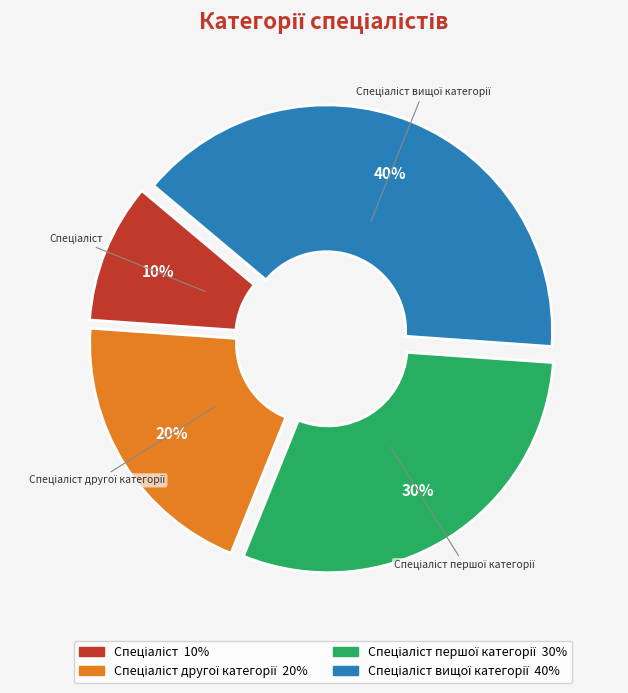

How many segments does this pie chart have?

4